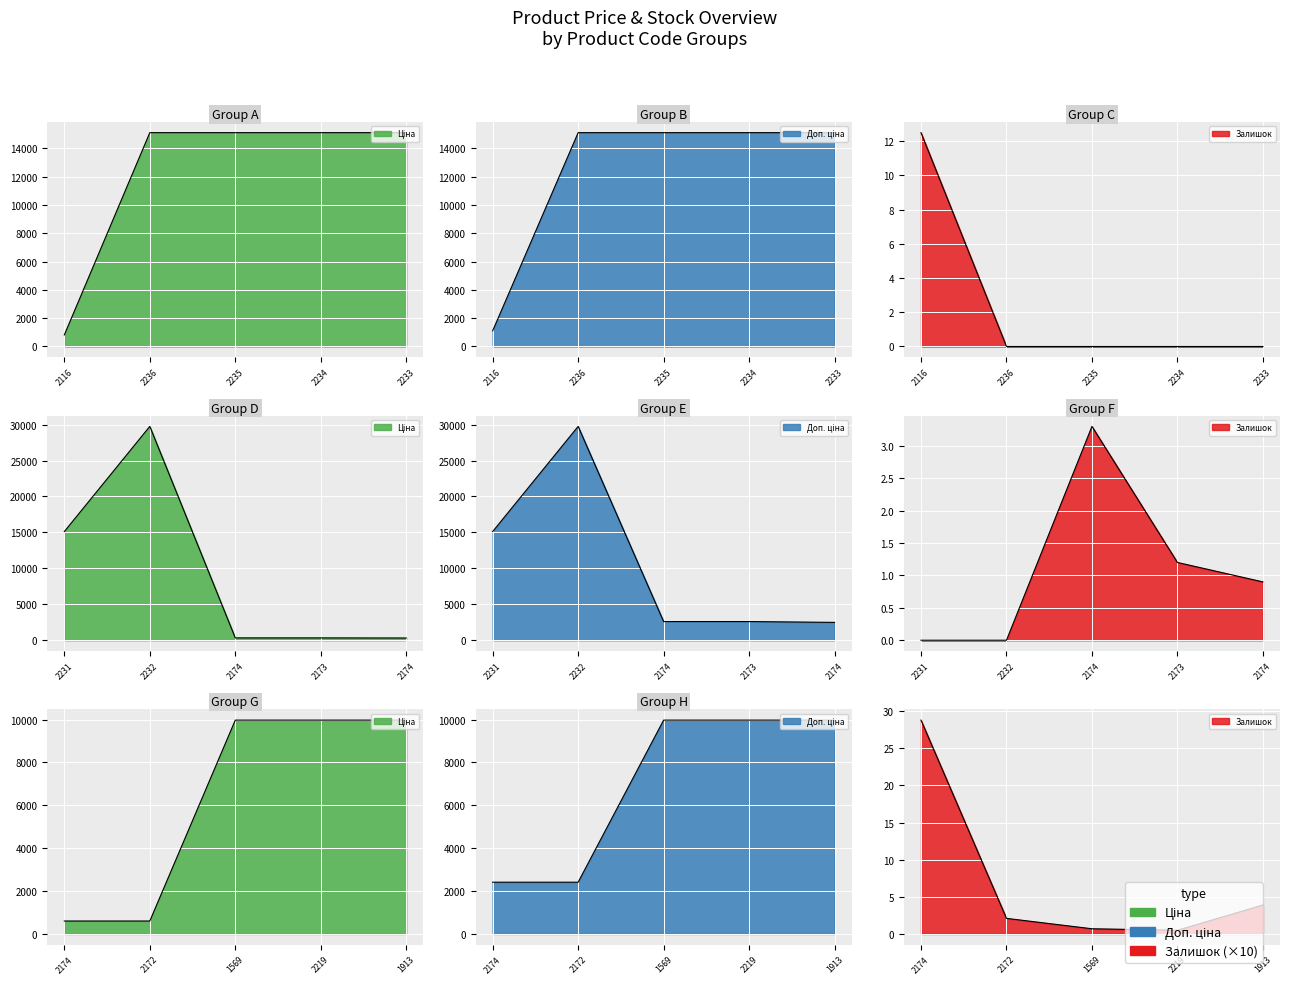

Rank the series at 271652174 from highest to lowest value.

Доп. ціна, Ціна, Залишок